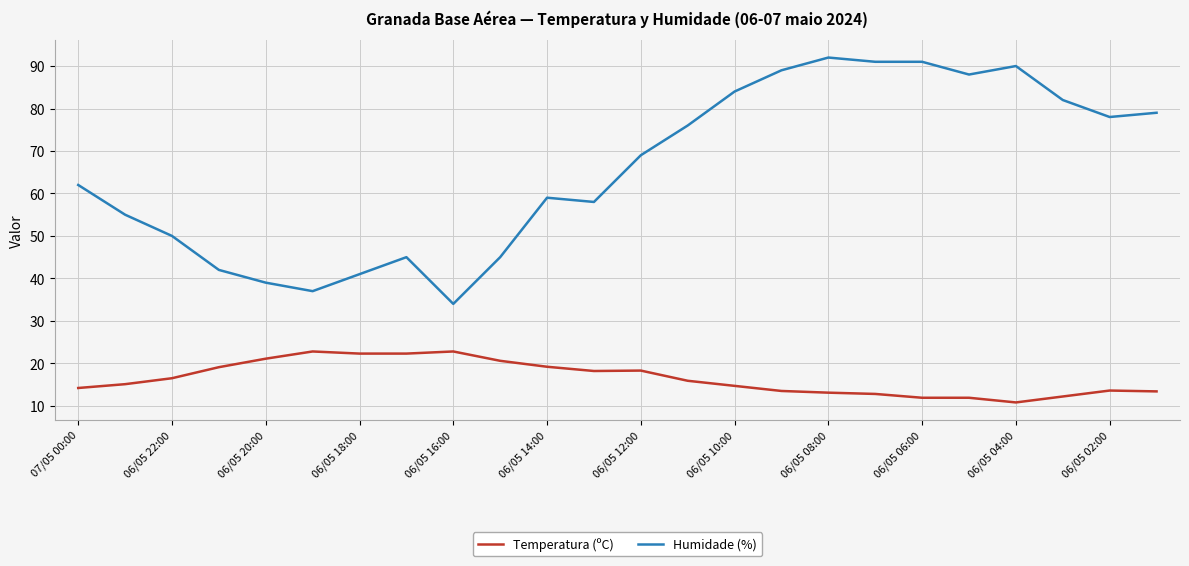

What is the minimum value for Temperatura (ºC)?

10.8